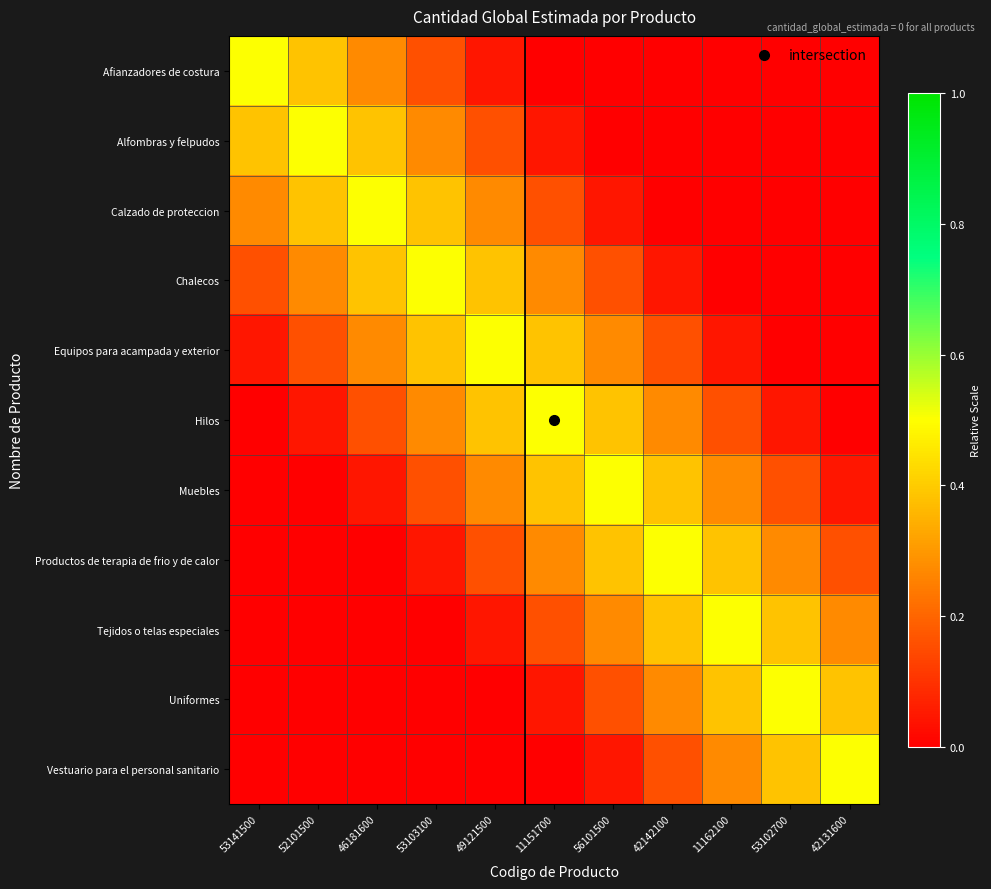

Rank the series at 52101500 from highest to lowest value.

Alfombras y felpudos, Afianzadores de costura, Calzado de proteccion, Chalecos, Equipos para acampada y exterior, Hilos, Muebles, Productos de terapia de frio y de calor, Tejidos o telas especiales, Uniformes, Vestuario para el personal sanitario